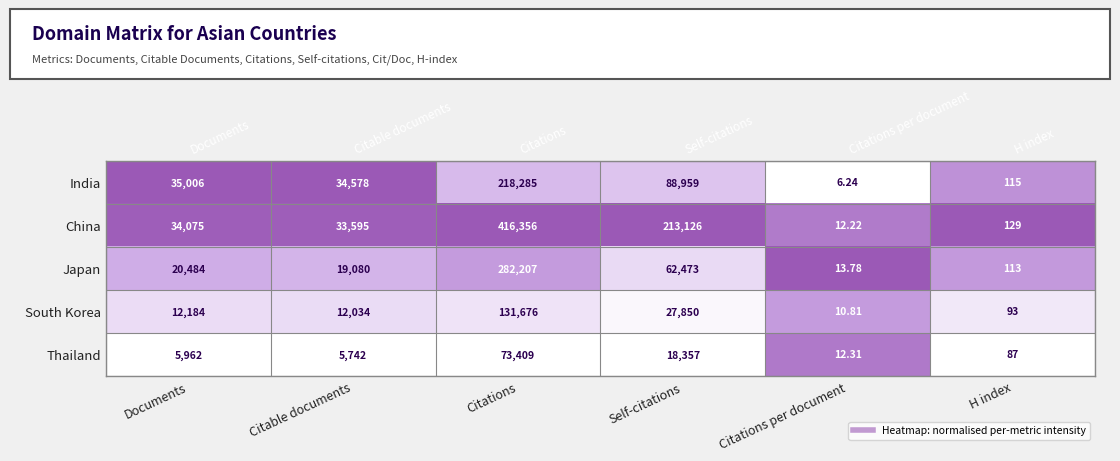

What is the total value across all series at Self-citations?

410765.0